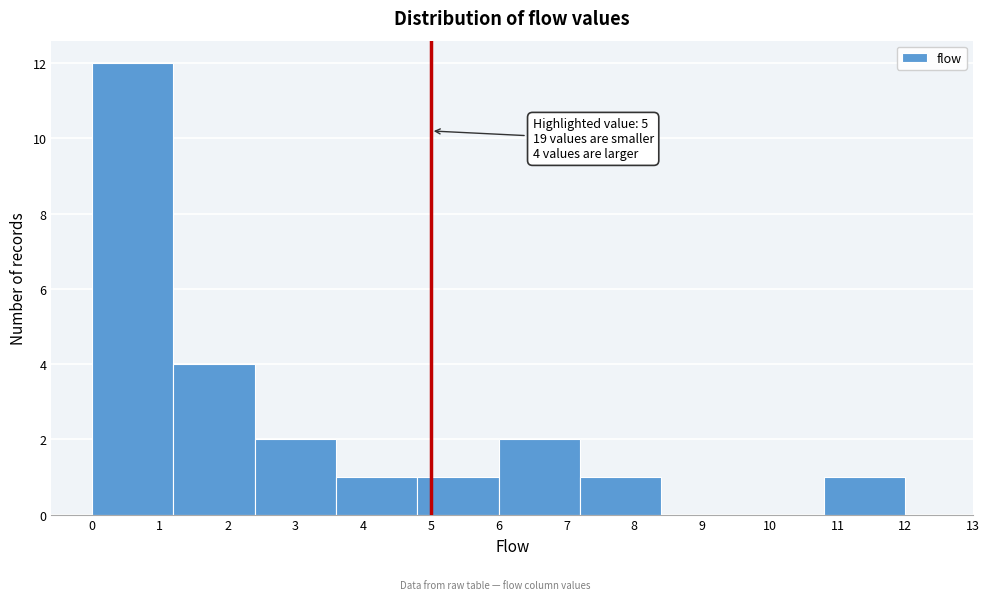

Which range on the x-axis has the tallest bar?

0.0 to 1.2